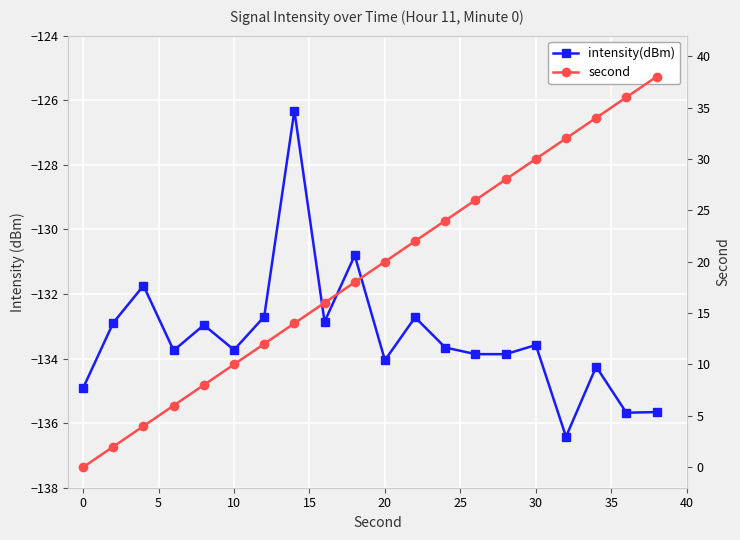

True or false: intensity(dBm) has more than 1 points higher than both neighbors.

True